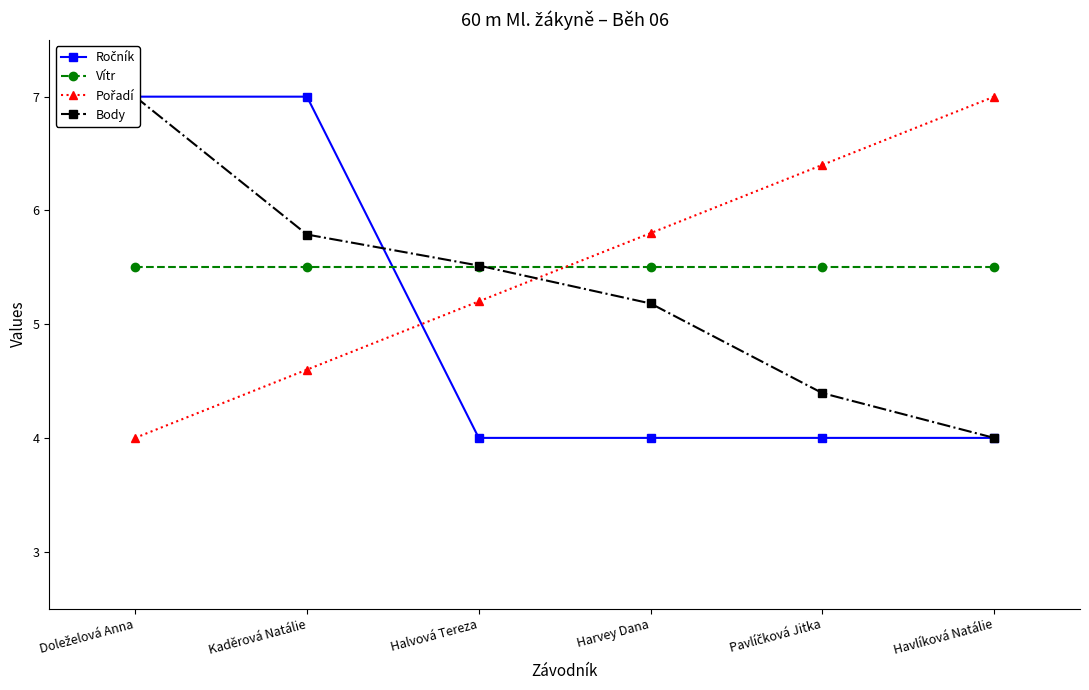

Rank the categories by Vítr value from highest to lowest.

Doleželová Anna, Kaděrová Natálie, Halvová Tereza, Harvey Dana, Pavlíčková Jitka, Havlíková Natálie